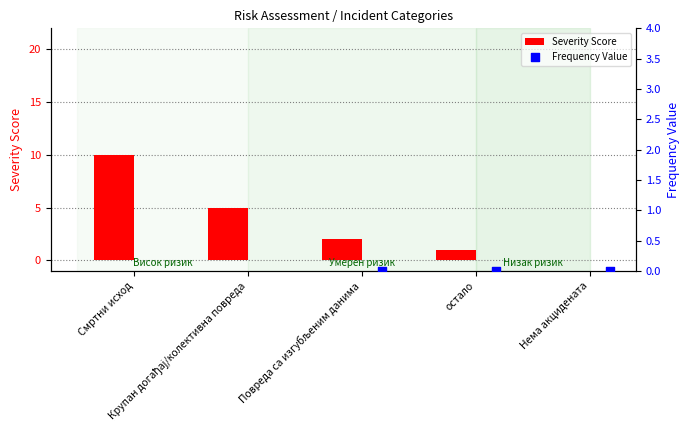

Which series reaches the minimum Y coordinate?

Severity Score